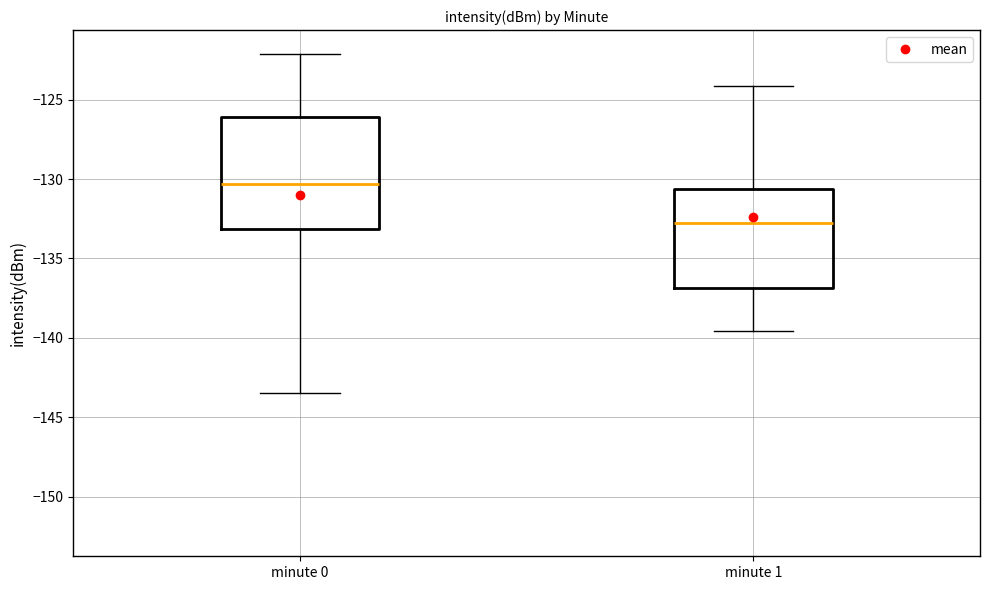

Comparing the boxes themselves (not the whiskers), which one is the tallest?

minute 0